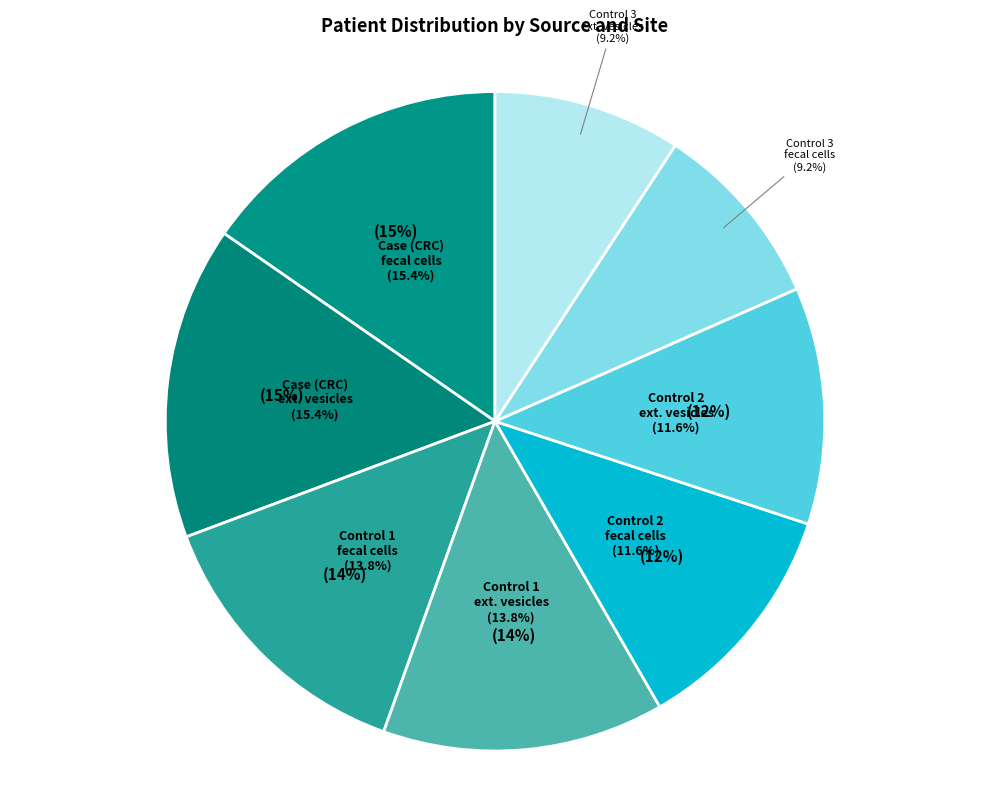

Rank the categories by value from highest to lowest.

Case (CRC)
fecal bacterial cells, Case (CRC)
fecal bacterial extravesicles, Control 1
fecal bacterial cells, Control 1
fecal bacterial extravesicles, Control 2
fecal bacterial cells, Control 2
fecal bacterial extravesicles, Control 3
fecal bacterial cells, Control 3
fecal bacterial extravesicles